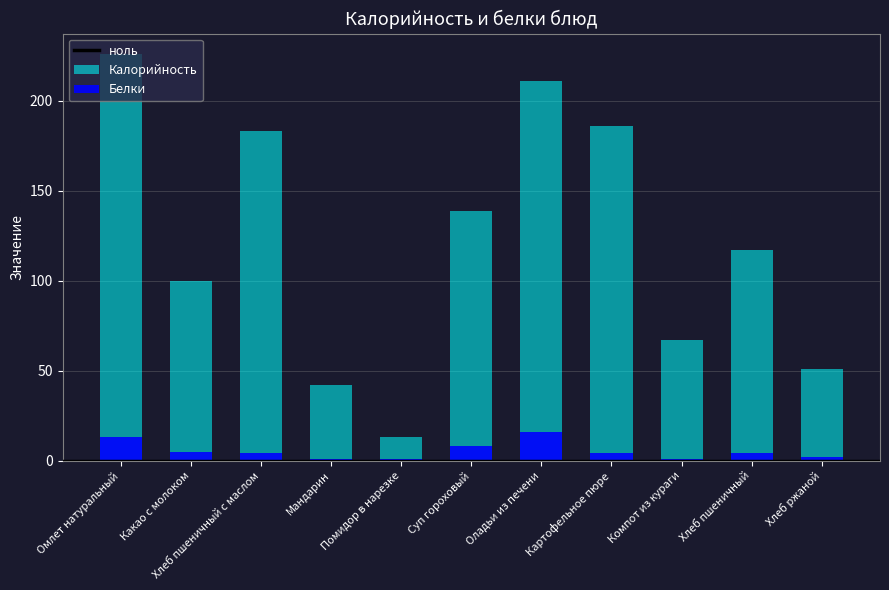

What is the difference between the highest and lowest values at Мандарин?

41